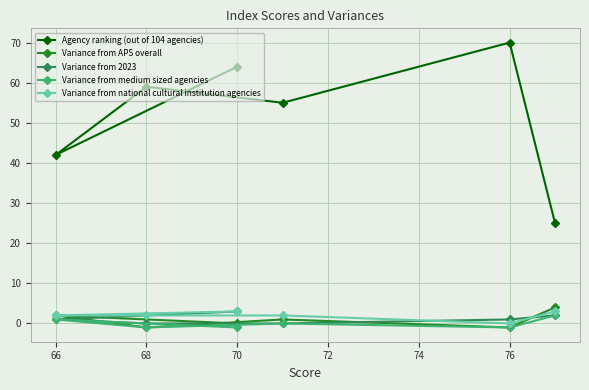

The value of Agency ranking (out of 104 agencies) at 70 is 64. True or false?

True